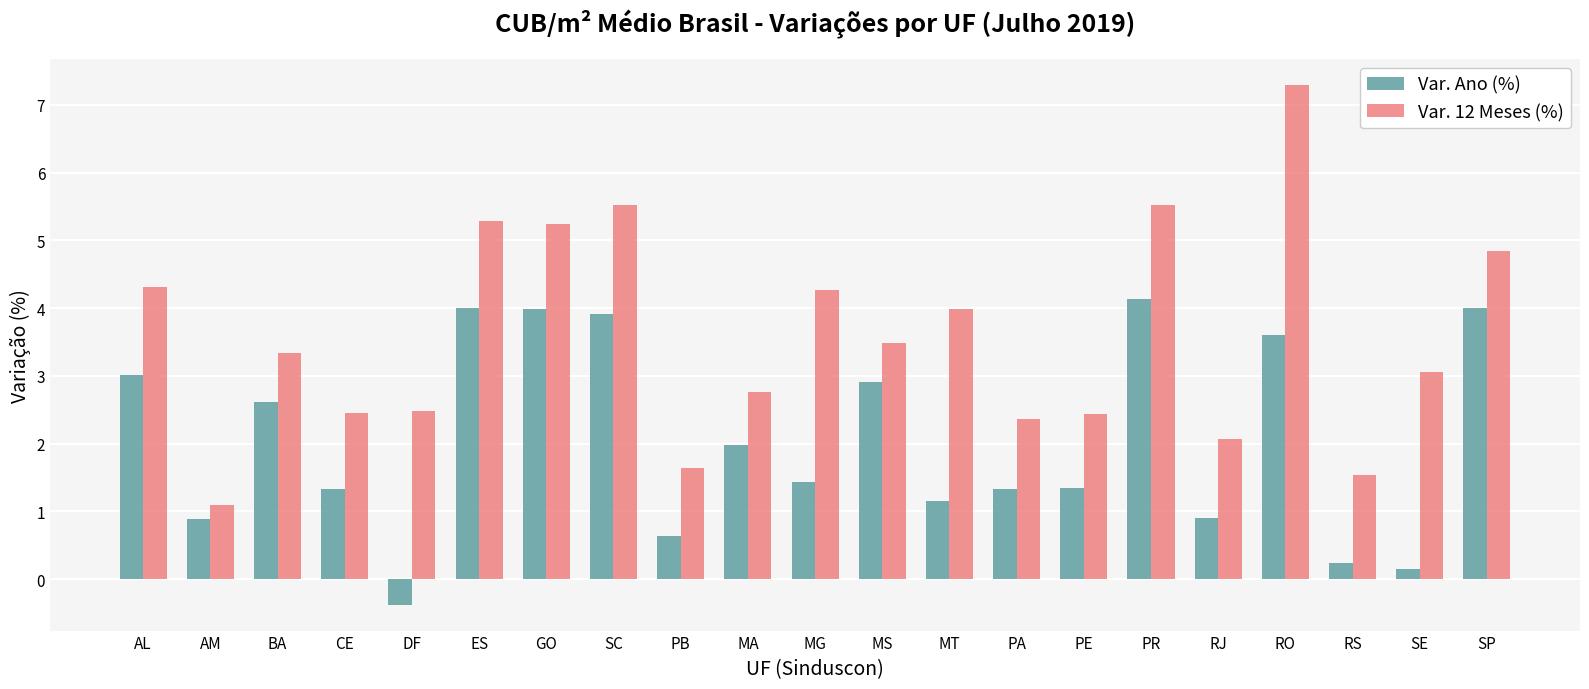

How many values in Var. Ano (%) are above zero?

20